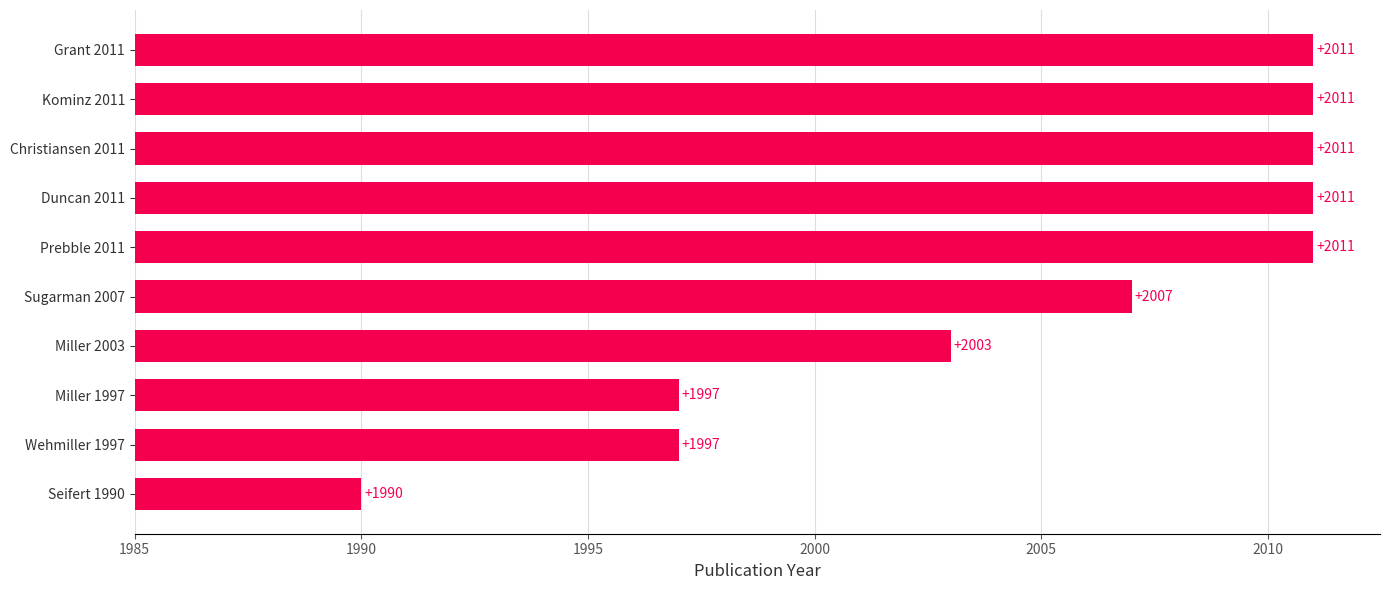

Reading bottom to top, transcribe all the data shown in this chart.

1990	1997	1997	2003	2007	2011	2011	2011	2011	2011